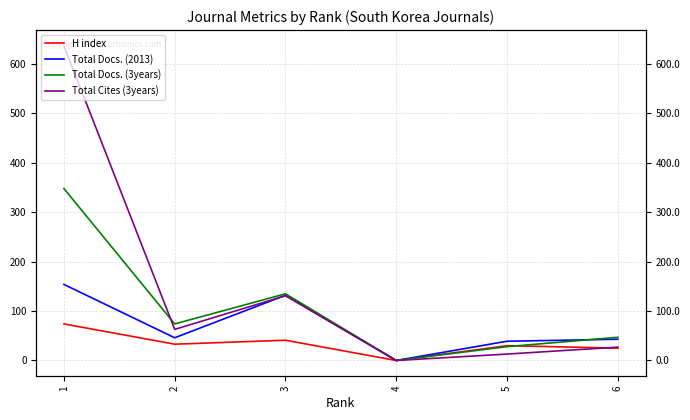

True or false: Total Docs. (3years) has a value of 74 at 2.

True